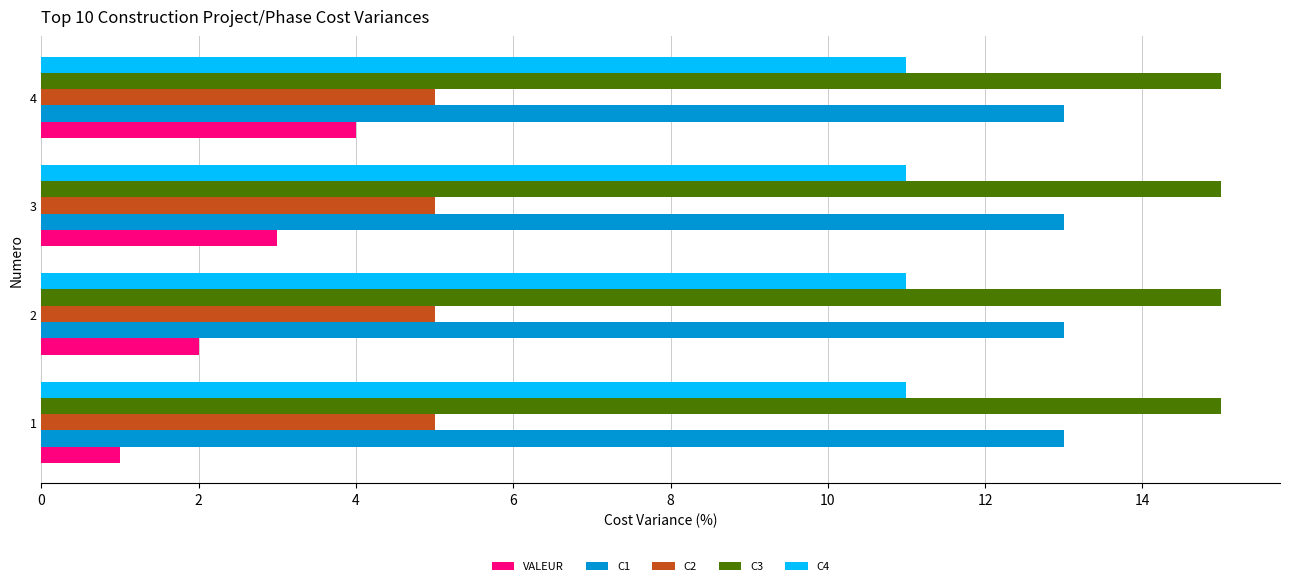

At which category is the sum across all series the highest?

4